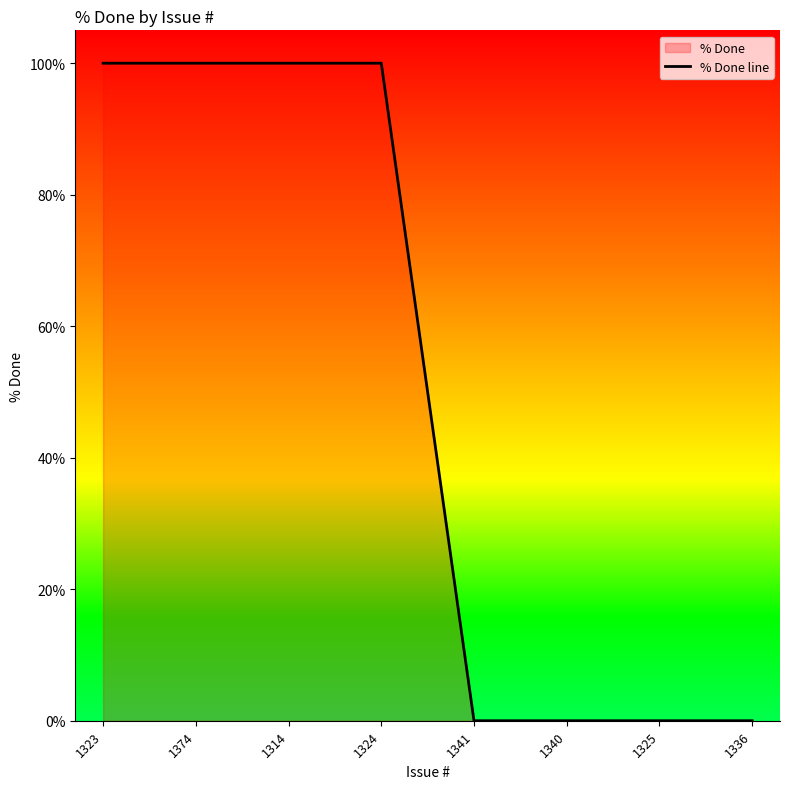

Reading left to right, what are all the values shown in this chart?

1323=100	1374=100	1314=100	1324=100	1341=0	1340=0	1325=0	1336=0